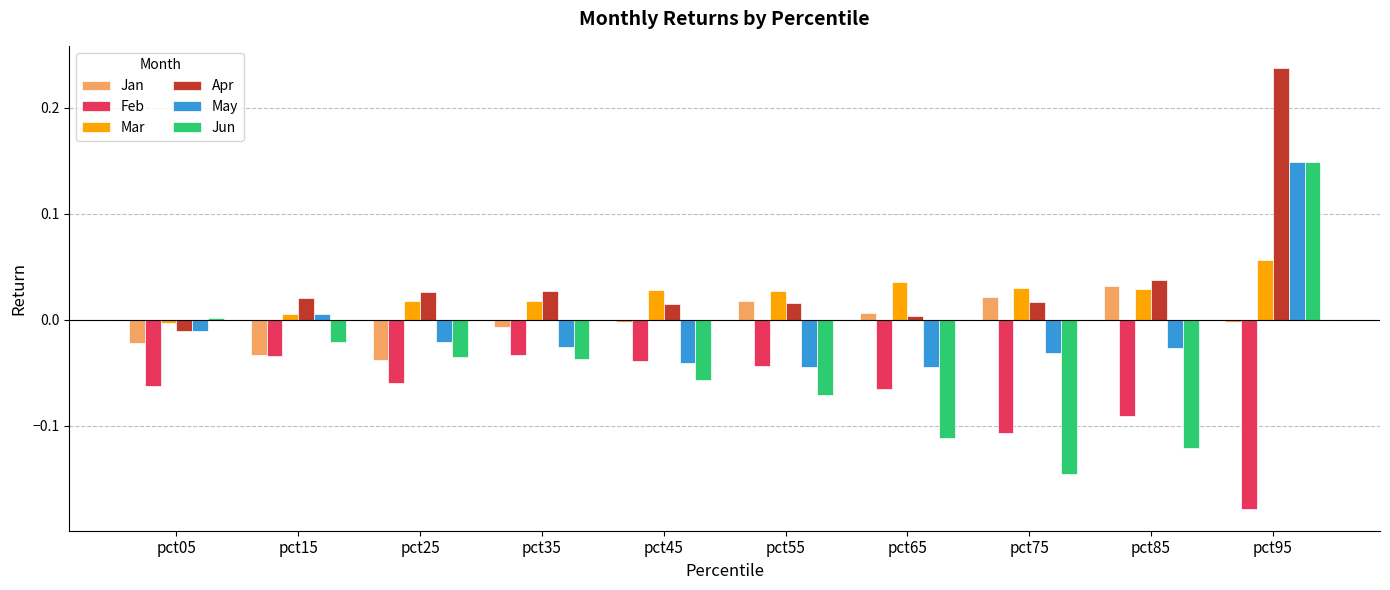

The Apr series shows 0.0 at pct45. True or false?

True